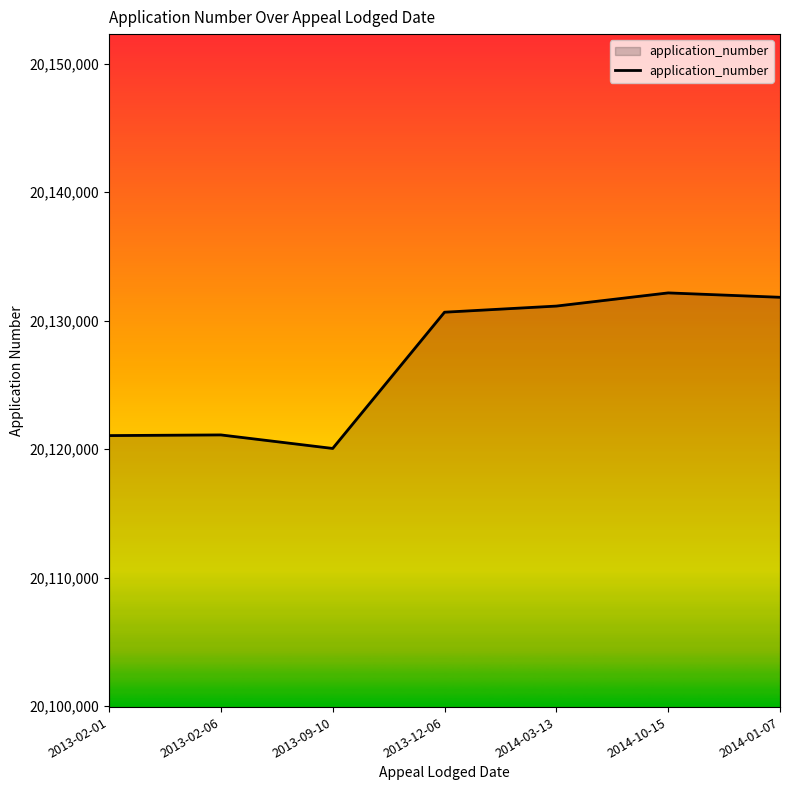

What is the difference between the maximum and second lowest values?

11100